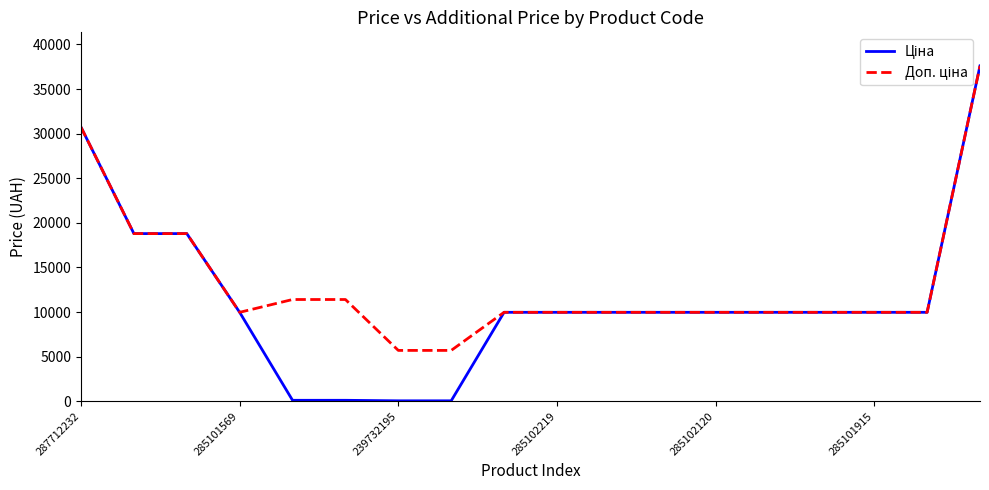

What is the maximum value shown in the chart?

37593.6